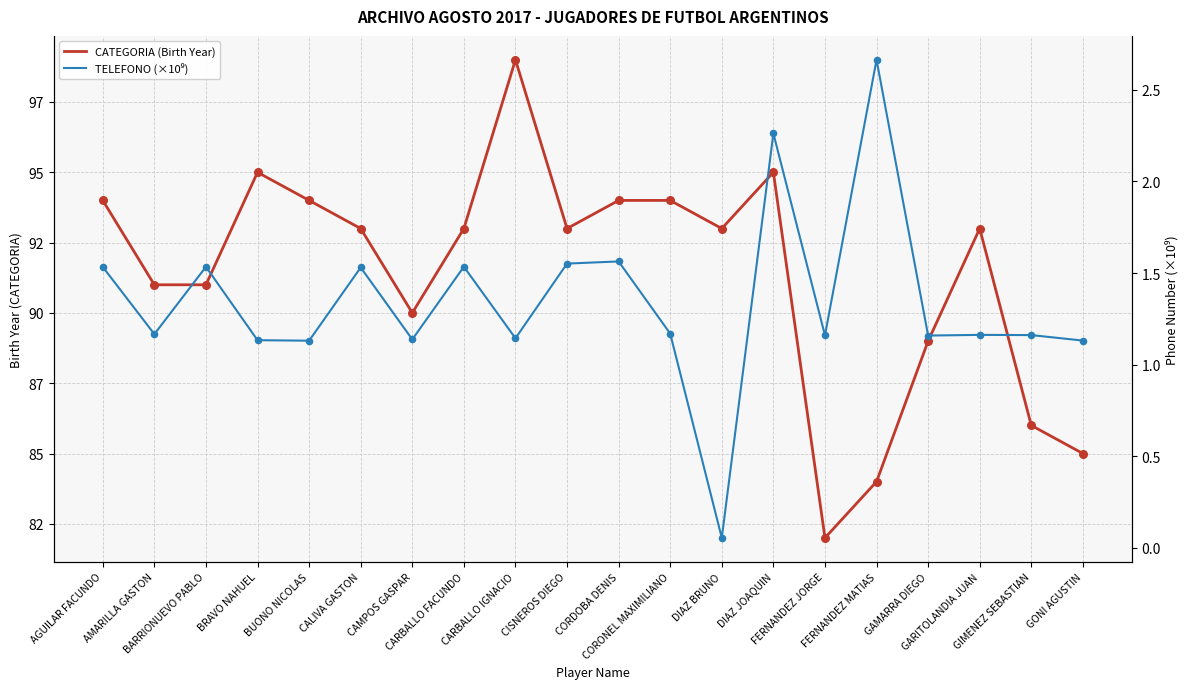

What is the total value across all series at CARBALLO IGNACIO?

100.1